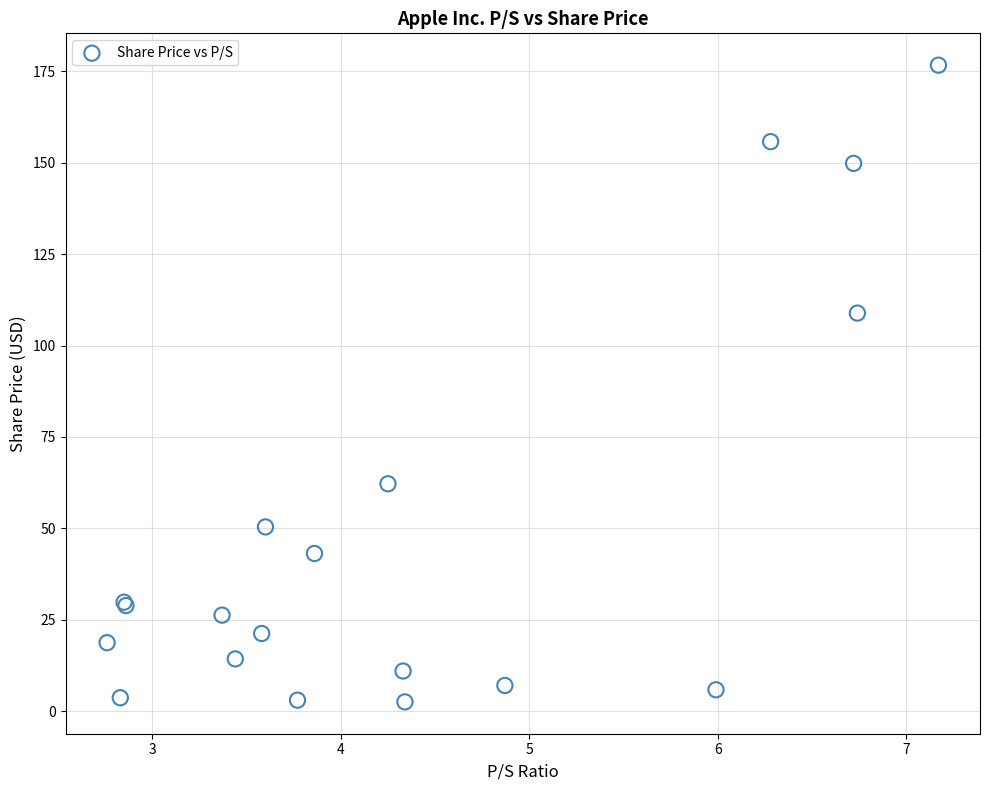

What Y value in the scatter plot is closest to 89?

108.9